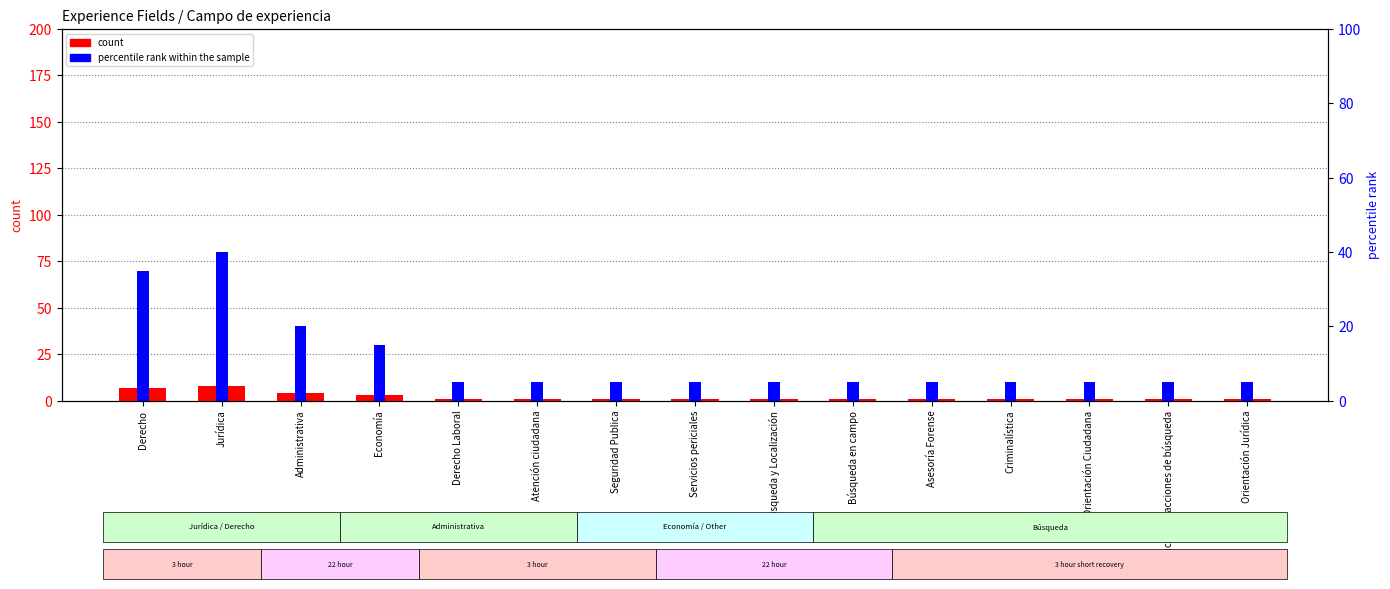

Reading left to right, what are all the values shown in this chart?

count: 7	8	4	3	1	1	1	1	1	1	1	1	1	1	1
percentile rank within the sample: 35	40	20	15	5	5	5	5	5	5	5	5	5	5	5